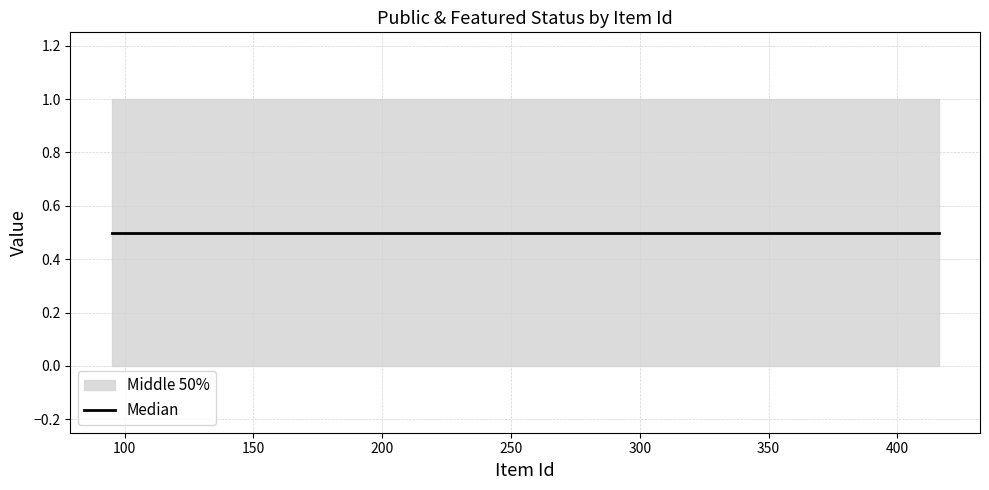

Count the number of categories in the chart.

3